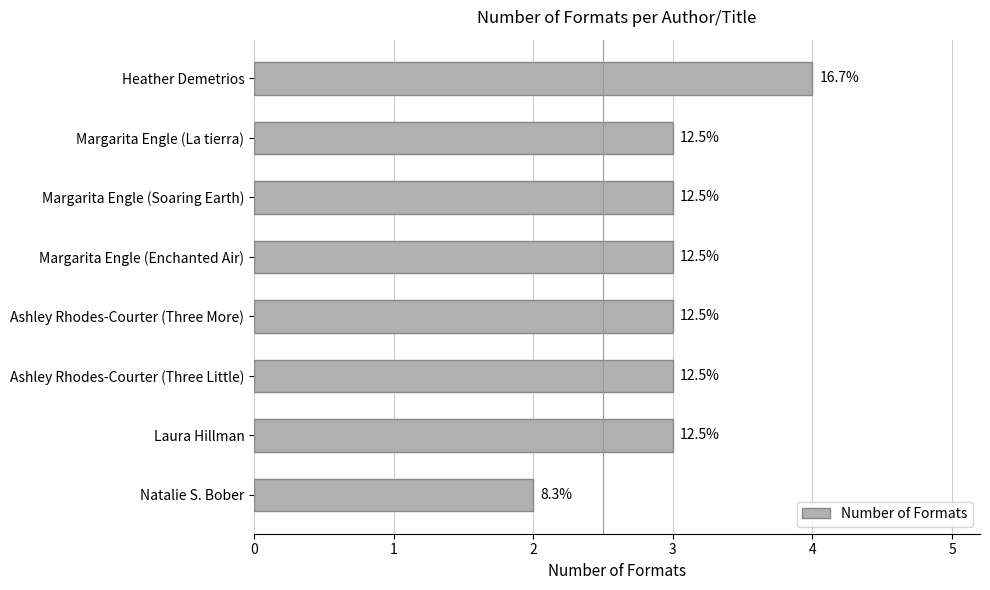

Does the chart contain any negative values?

No